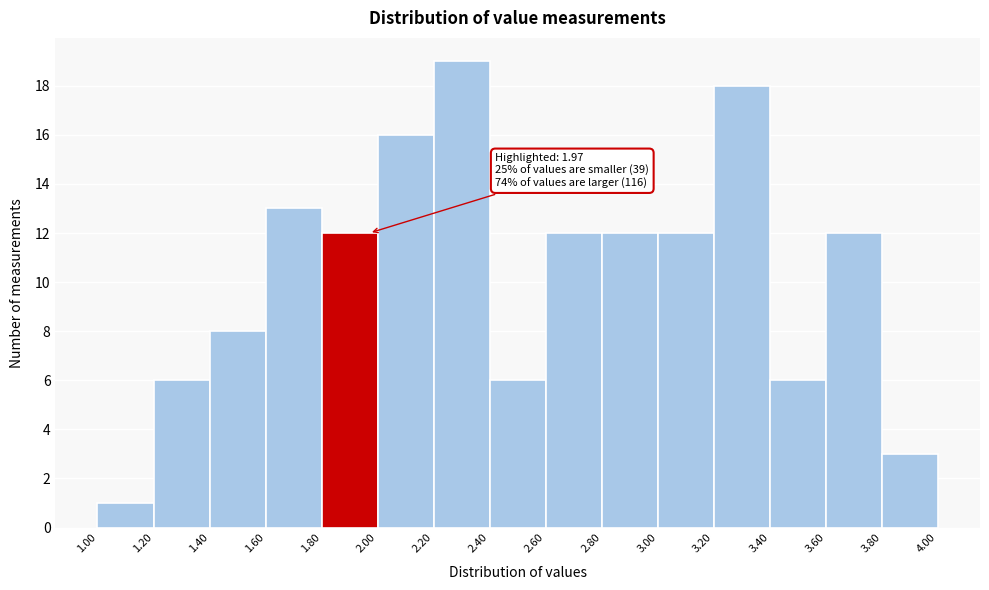

Over which range of the x-axis is the bar tallest?

2.20 to 2.40